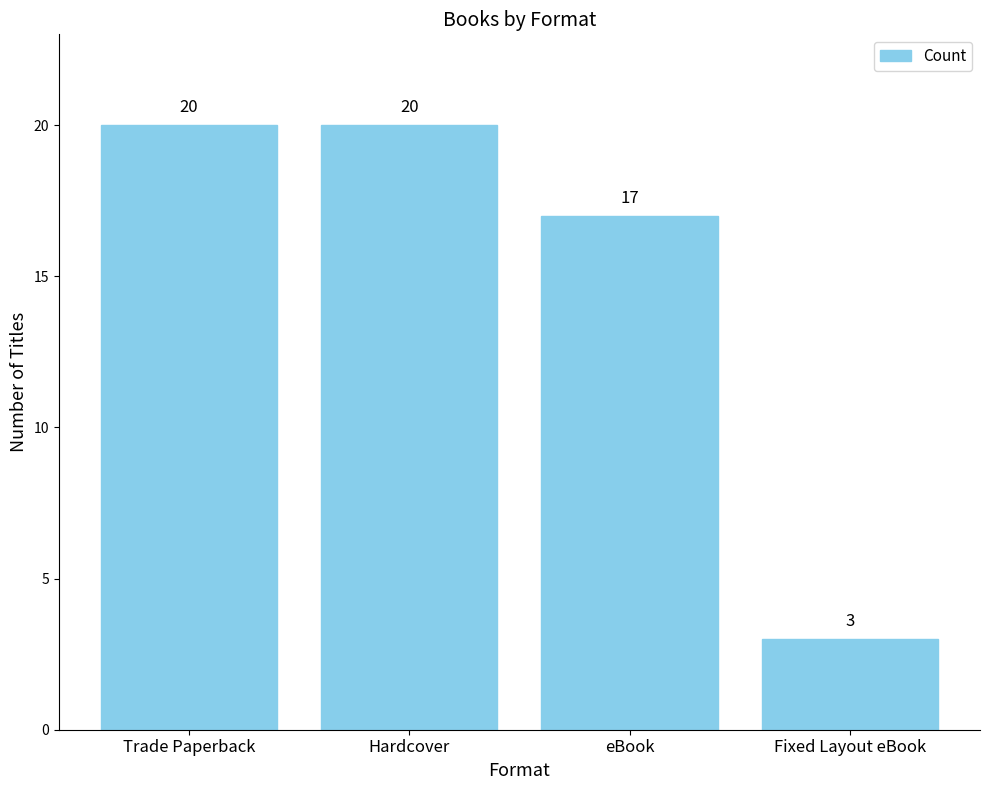

Between eBook and Hardcover, which is larger?

Hardcover